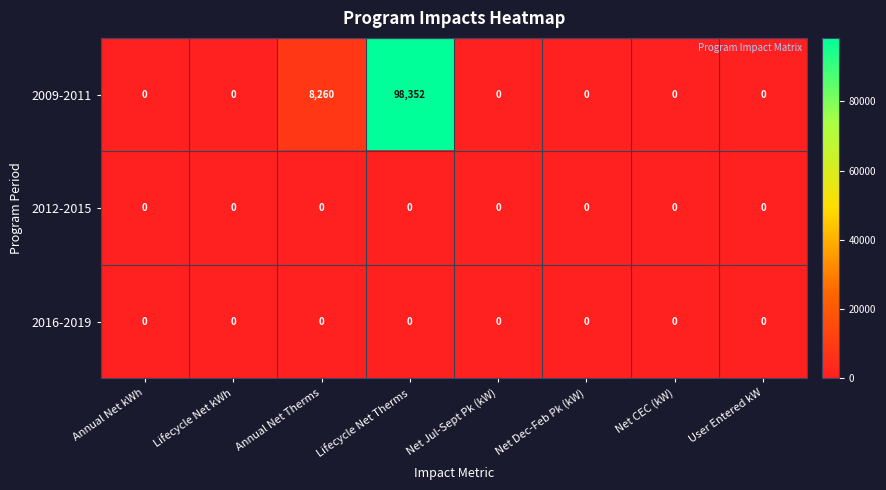

Which series has the largest range (max minus min)?

2009-2011